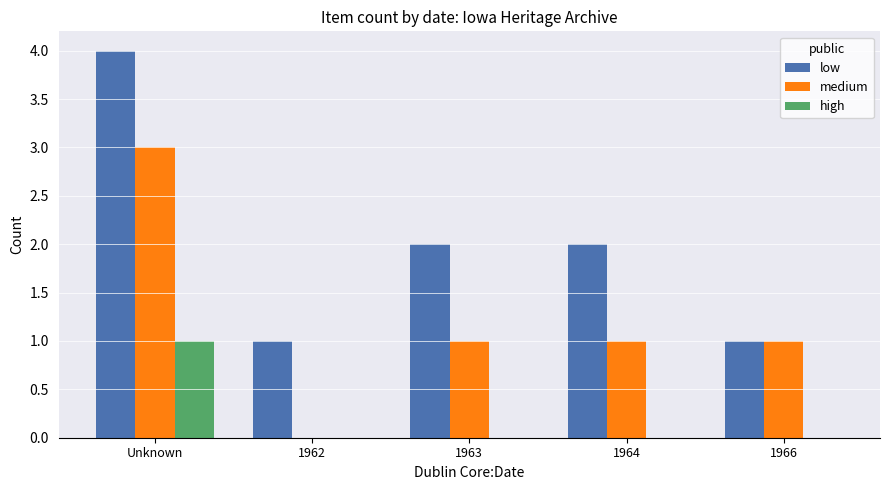

The value of high at 1962 is 0. True or false?

True